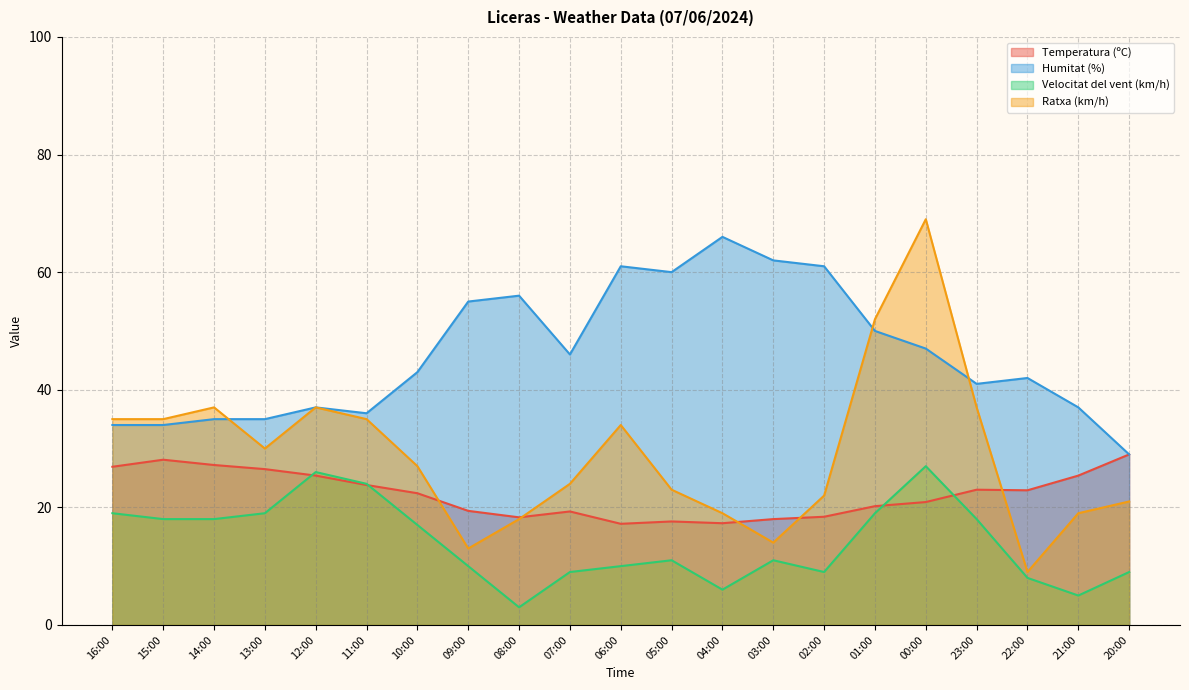

What is the approximate value of Ratxa (km/h) at 12:00?

37.0